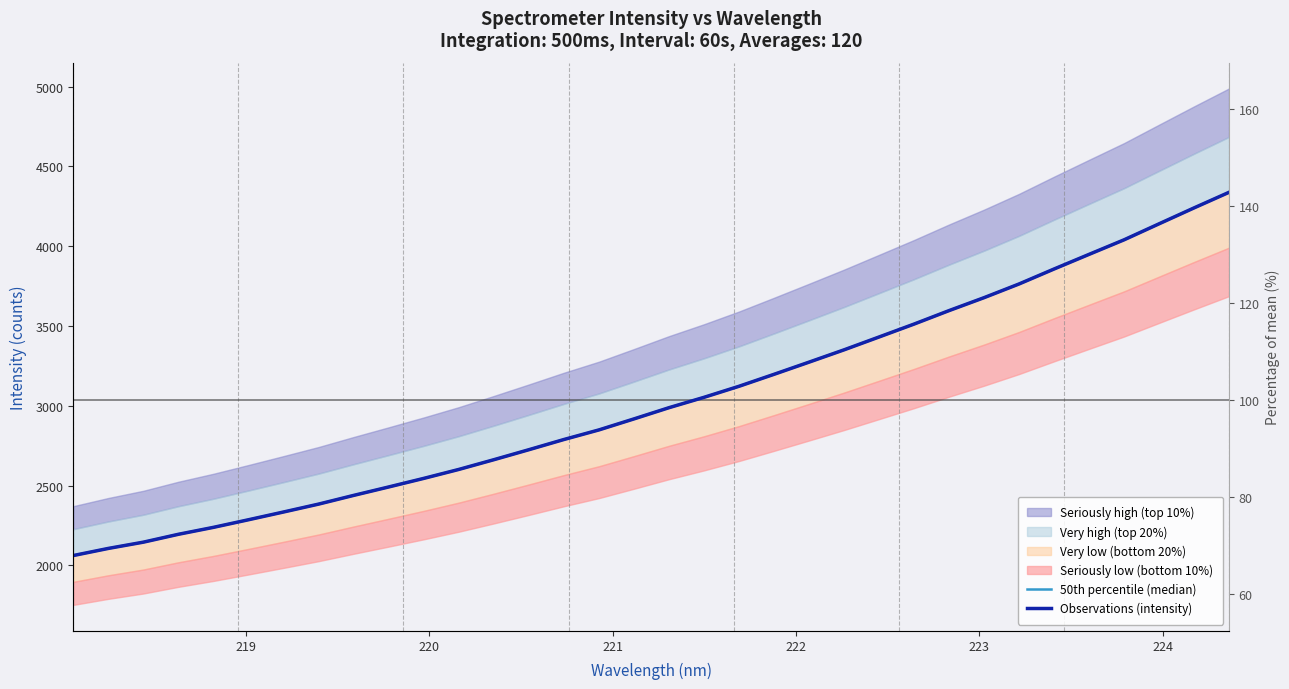

Reading left to right, transcribe all the data shown in this chart.

50th percentile (median): 2061.9	2106.5	2145.8	2195.1	2238.6	2286.3	2334.9	2384.3	2438.9	2491.7	2545.4	2601.5	2662.5	2725.2	2789.1	2849.2	2918.2	2988.4	3053.3	3122.6	3197.6	3273.8	3350.9	3431.4	3512.3	3596.8	3677.8	3763.6	3857.4	3949.0	4040.1	4140.3	4240.0	4337.7
Observations (intensity): 2061.9	2106.5	2145.8	2195.1	2238.6	2286.3	2334.9	2384.3	2438.9	2491.7	2545.4	2601.5	2662.5	2725.2	2789.1	2849.2	2918.2	2988.4	3053.3	3122.6	3197.6	3273.8	3350.9	3431.4	3512.3	3596.8	3677.8	3763.6	3857.4	3949.0	4040.1	4140.3	4240.0	4337.7